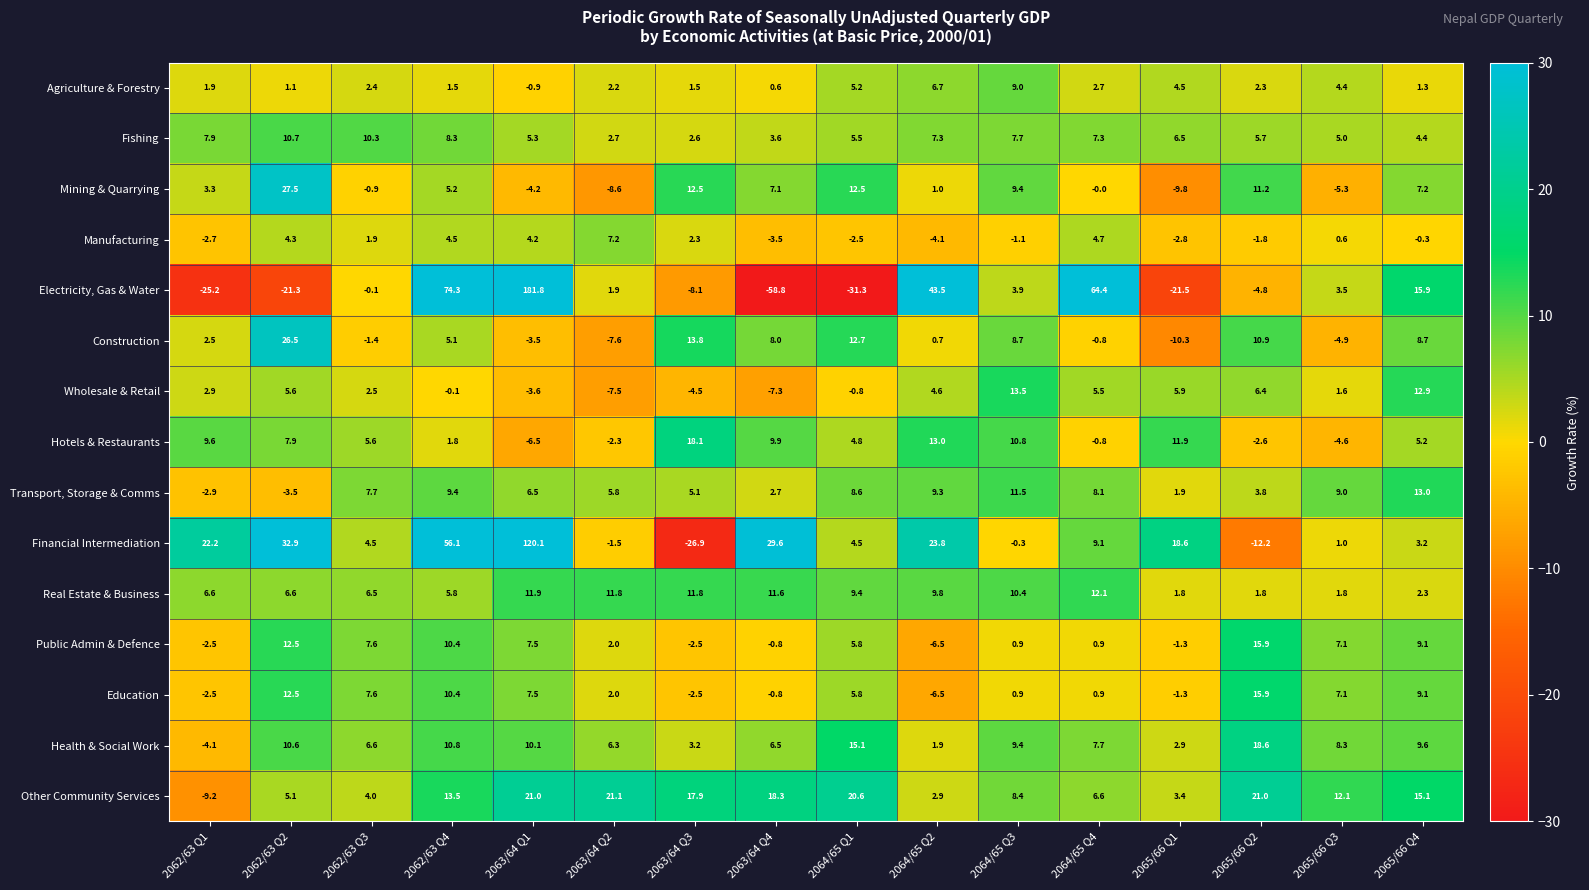

How many data points does each series have?

16